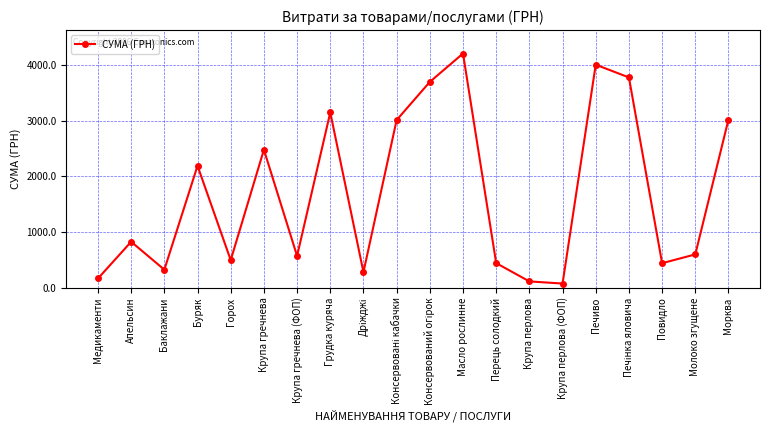

Which category has the lowest value across all series?

Крупа перлова (ФОП)